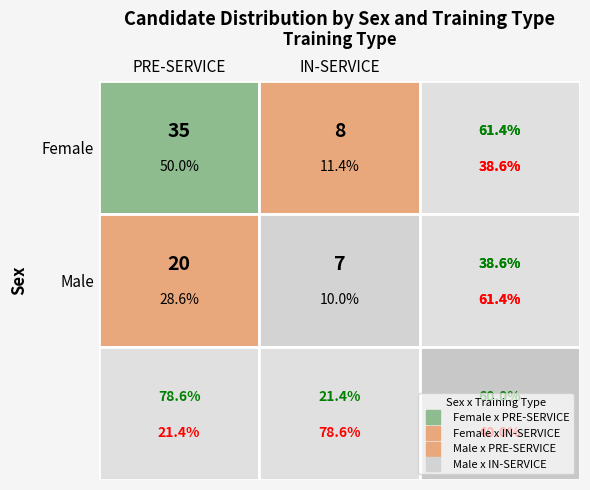

How many data points does each series have?

2